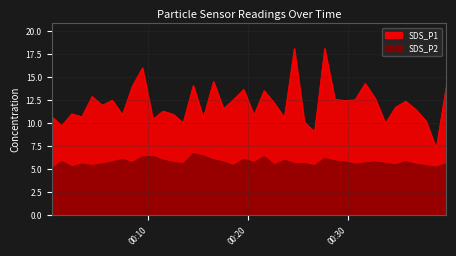

True or false: SDS_P2 has a value of 5.9 at 2021/07/12 00:28:43.

True